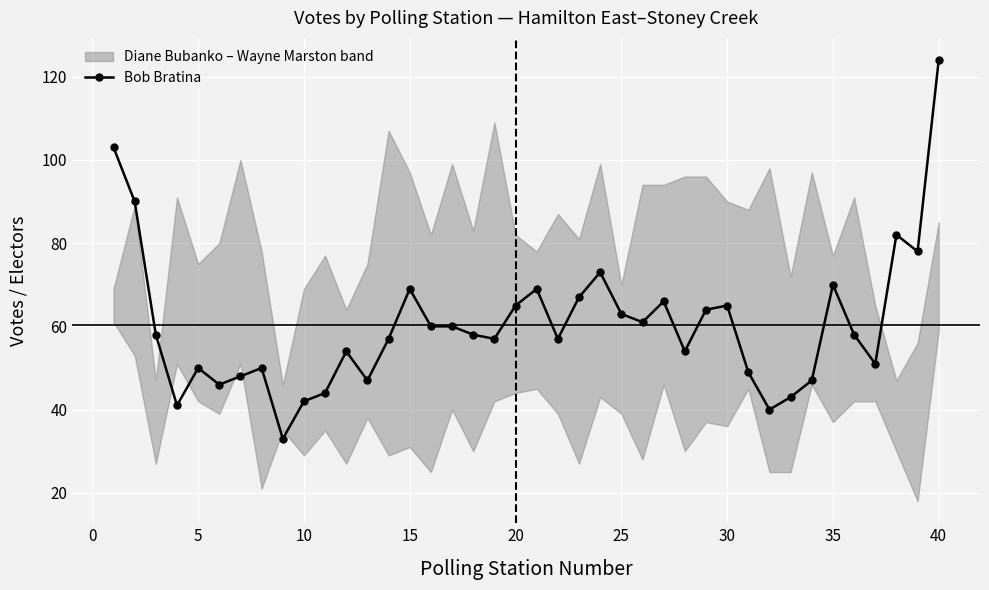

What is the lowest value of the Bob Bratina series?

33